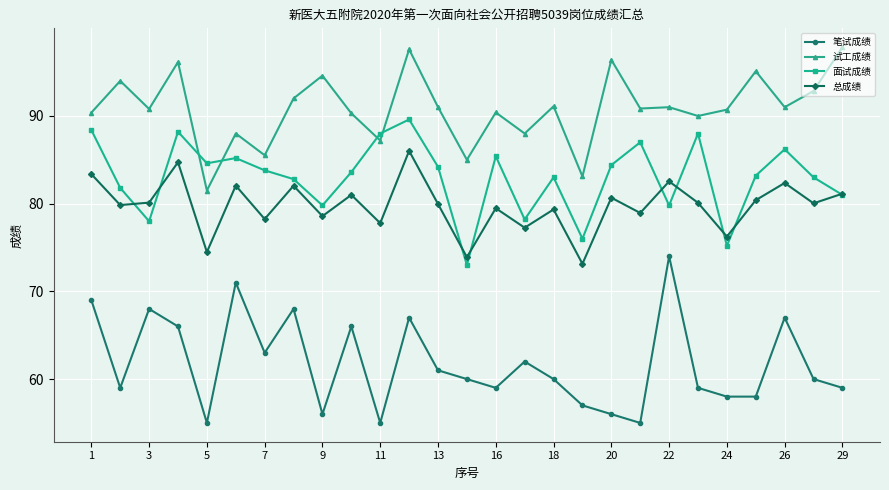

Which series has the largest total across all categories?

试工成绩